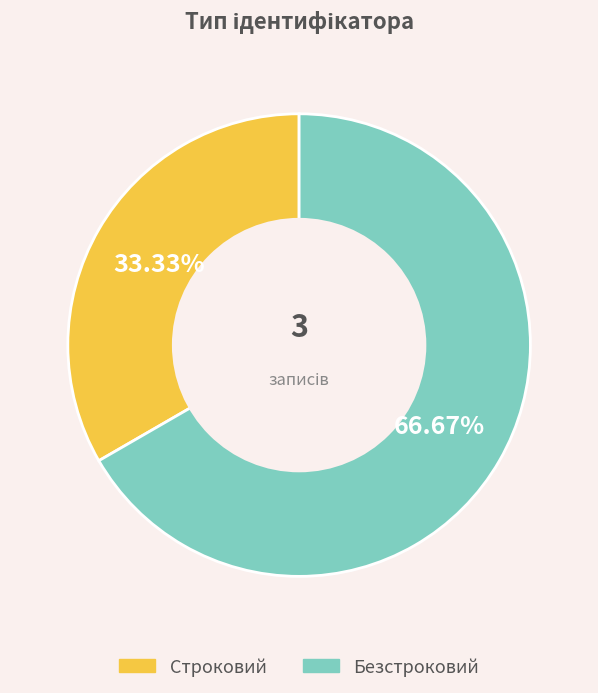

What percentage do Безстроковий and Строковий together represent?

100.0%